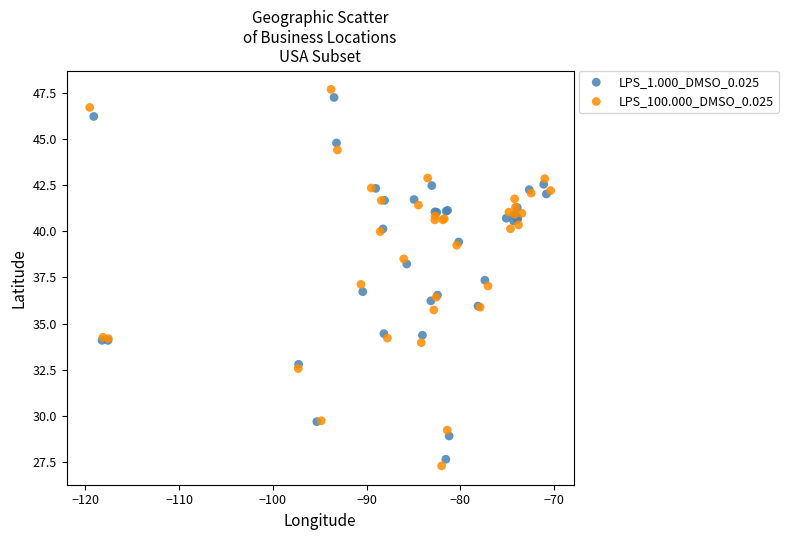

Which series has the widest spread of Y values?

LPS_100.000_DMSO_0.025